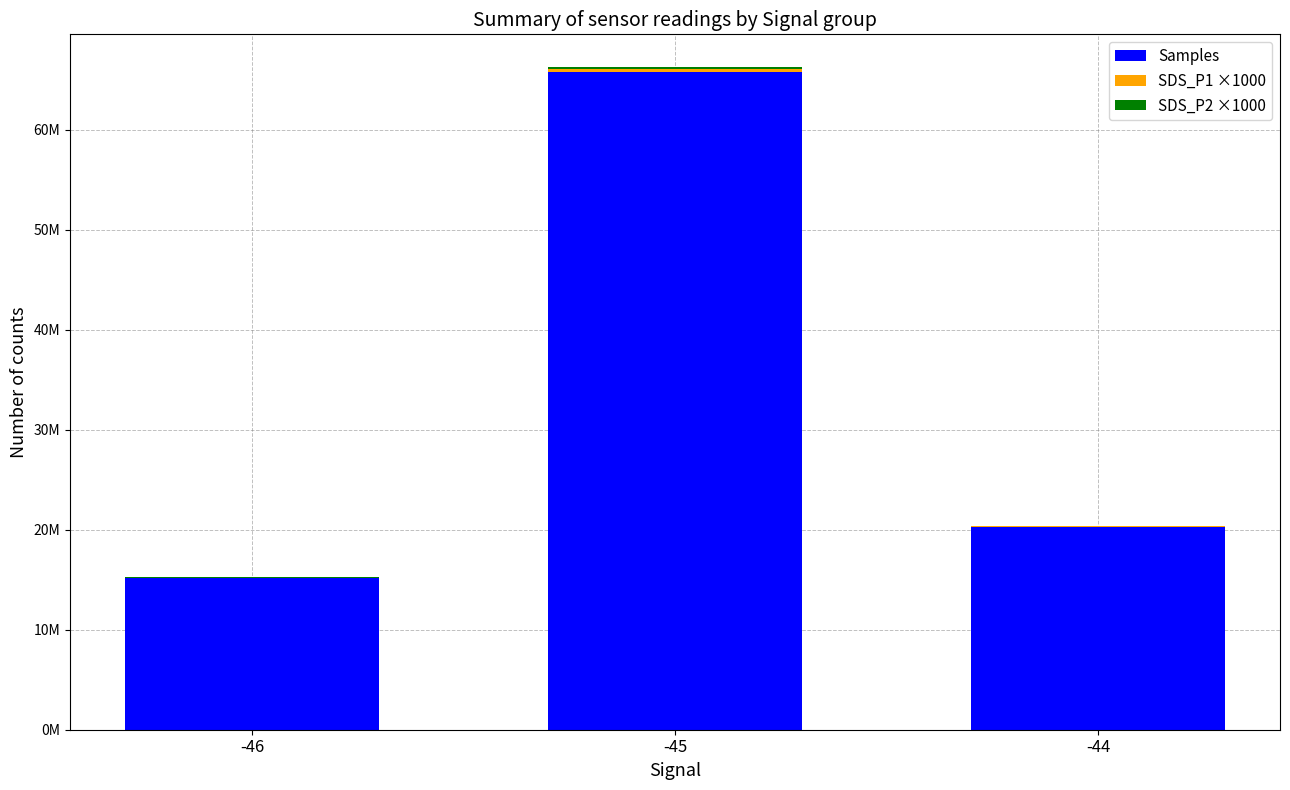

Read the SDS_P1 ×1000 value at -44, to the nearest 50.

79550